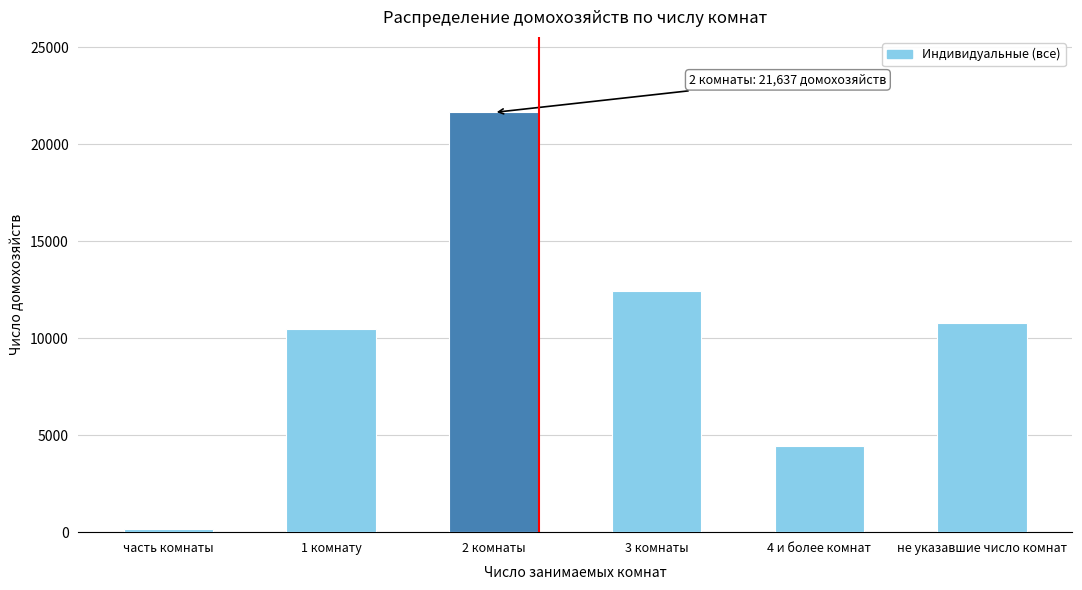

Reading left to right, list all the values displayed in this chart.

160	10490	21637	12413	4448	10789